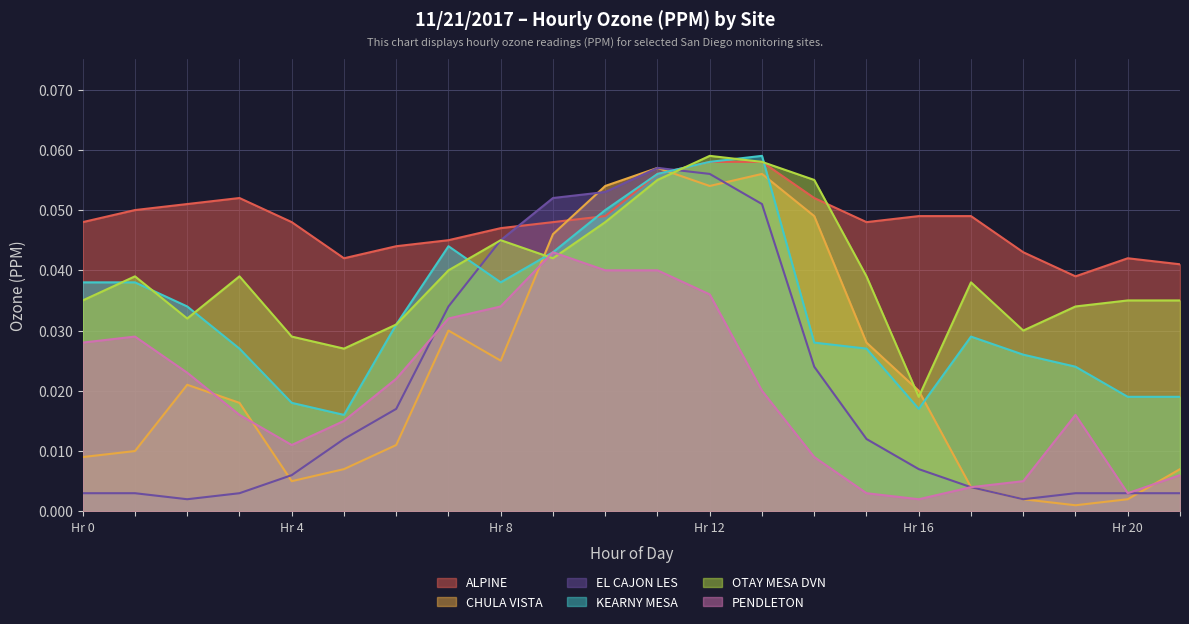

How many distinct data groups are displayed?

6